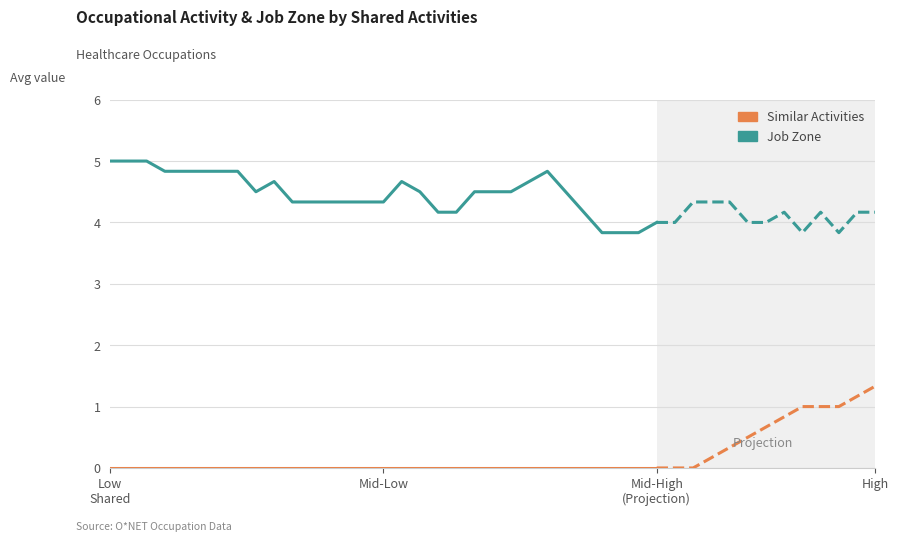

At which label does Job Zone reach its peak?

Low
Shared